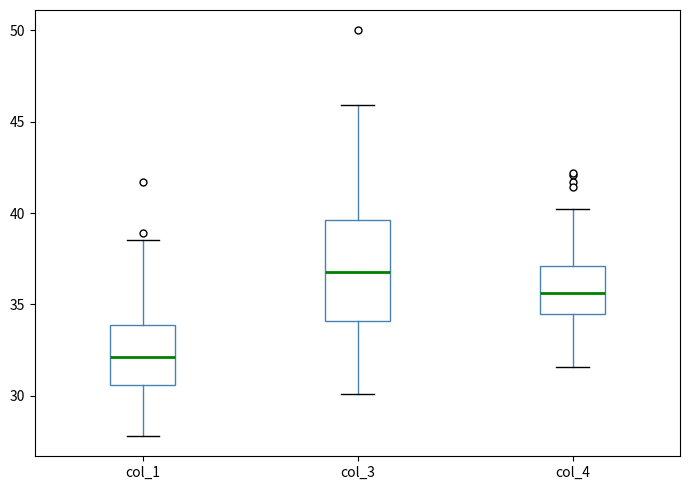

Reading left to right, transcribe this box plot: for each box, give where its median line is, the range the box spans, and where its two whiskers end, as read against the y-axis. The values are not printed on the chart, so give them approximately, as read against the axis.

col_1: median 32.0, box 30.5 to 34.0, whiskers 28.0 to 38.5
col_3: median 37.0, box 34.0 to 39.5, whiskers 30.0 to 46.0
col_4: median 35.5, box 34.5 to 37.0, whiskers 31.5 to 40.0